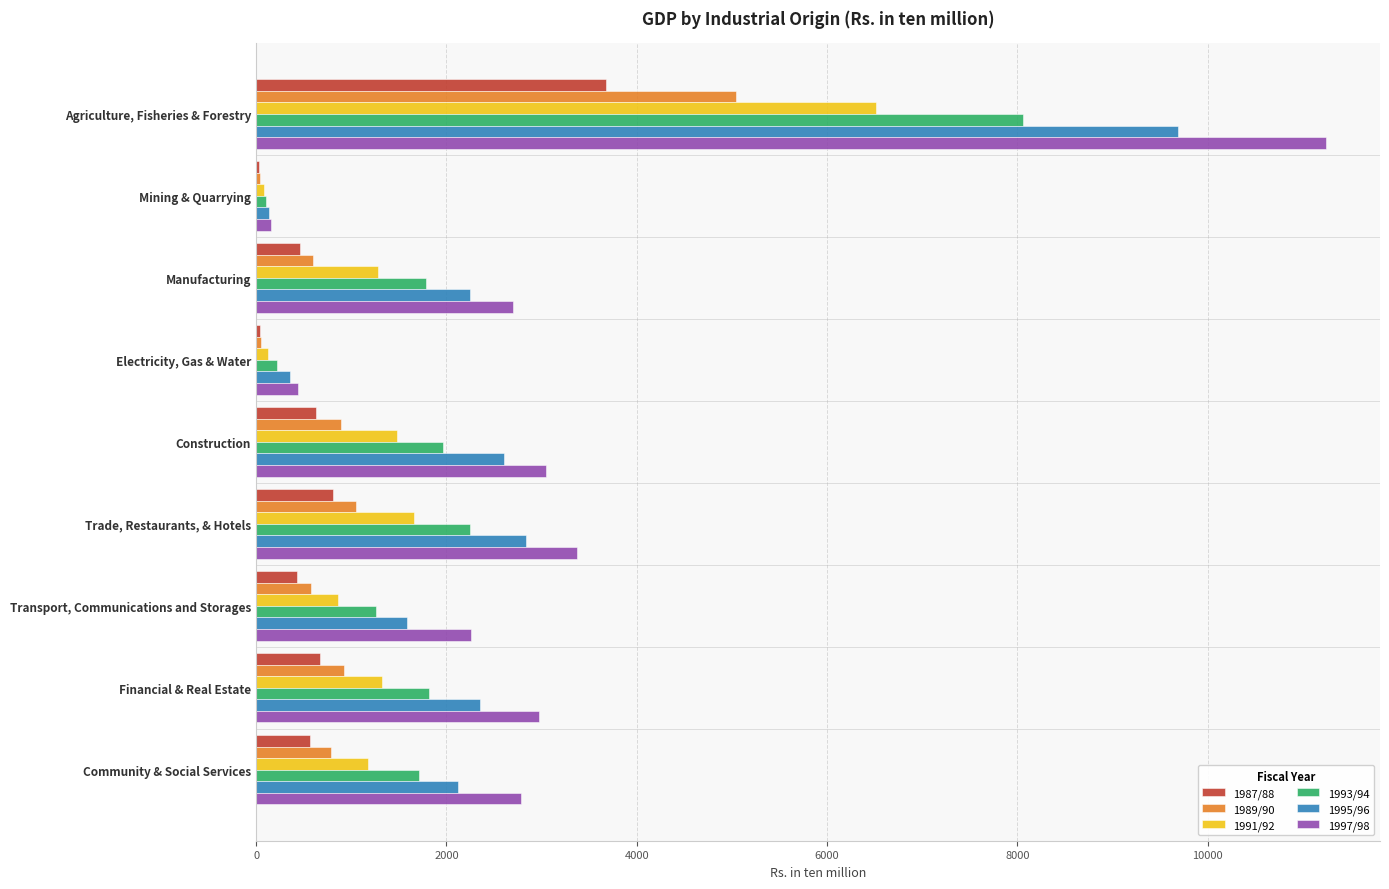

What is the sum of all 1987/88 values?

7317.1